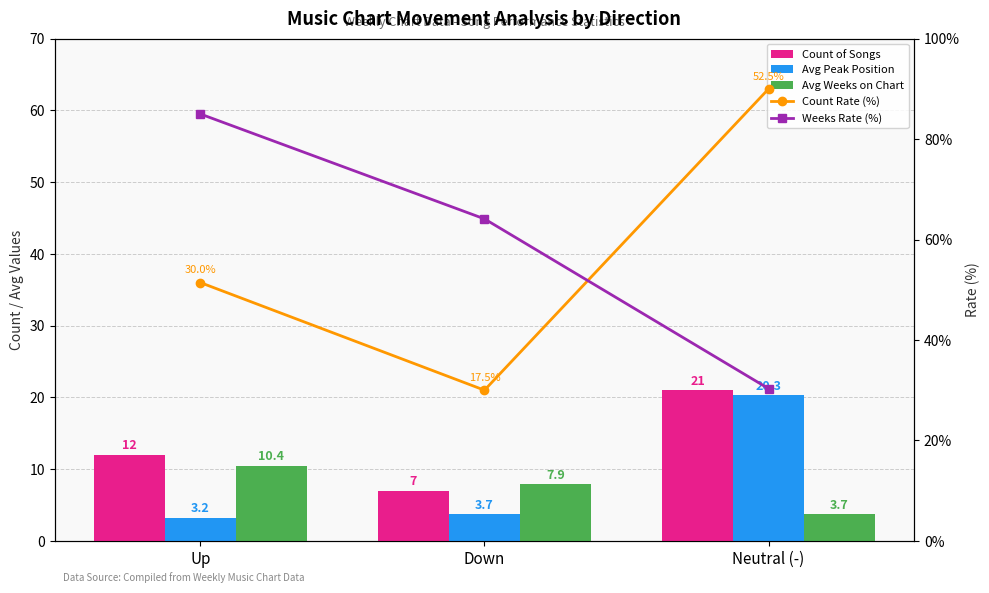

What is the difference between the Avg Peak Position values at Down and Neutral (-)?

16.6